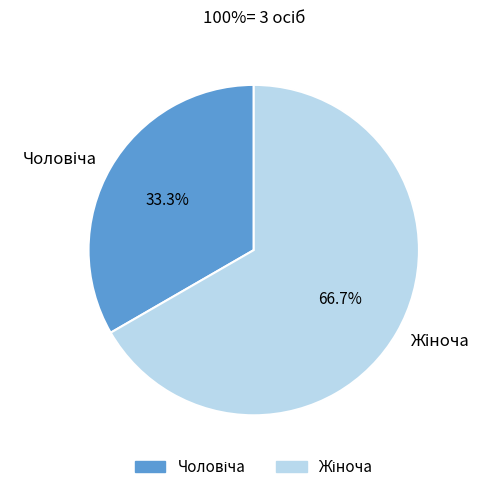

True or false: Чоловіча accounts for 33% of the total.

True